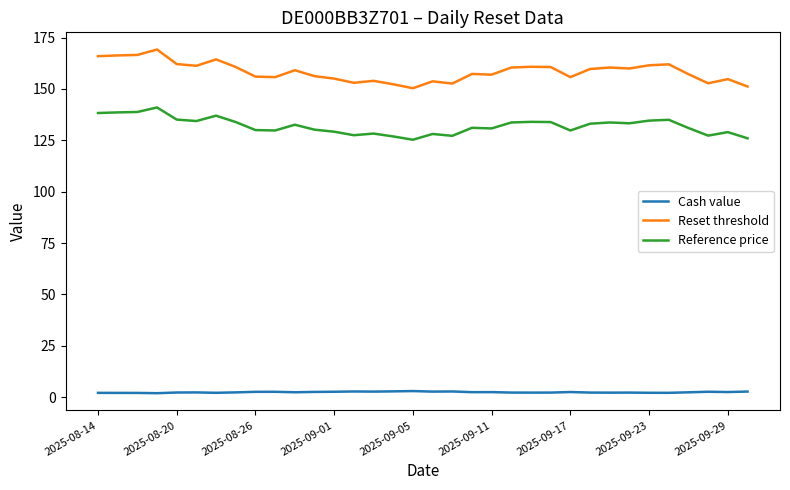

Which series has the largest total across all categories?

Reset threshold